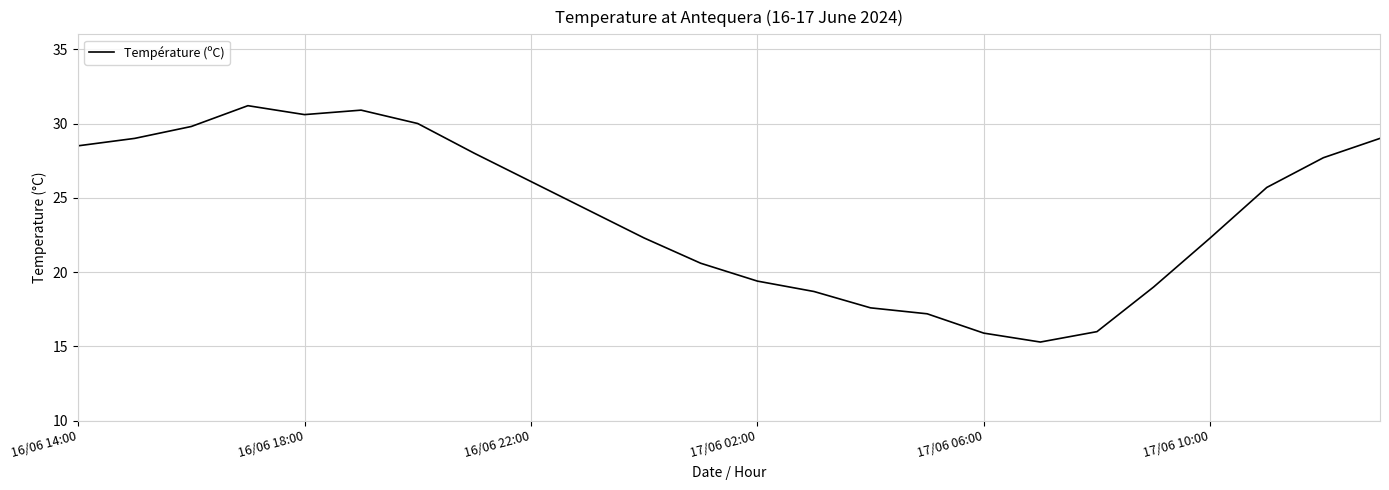

What is the sum of all values?

575.0